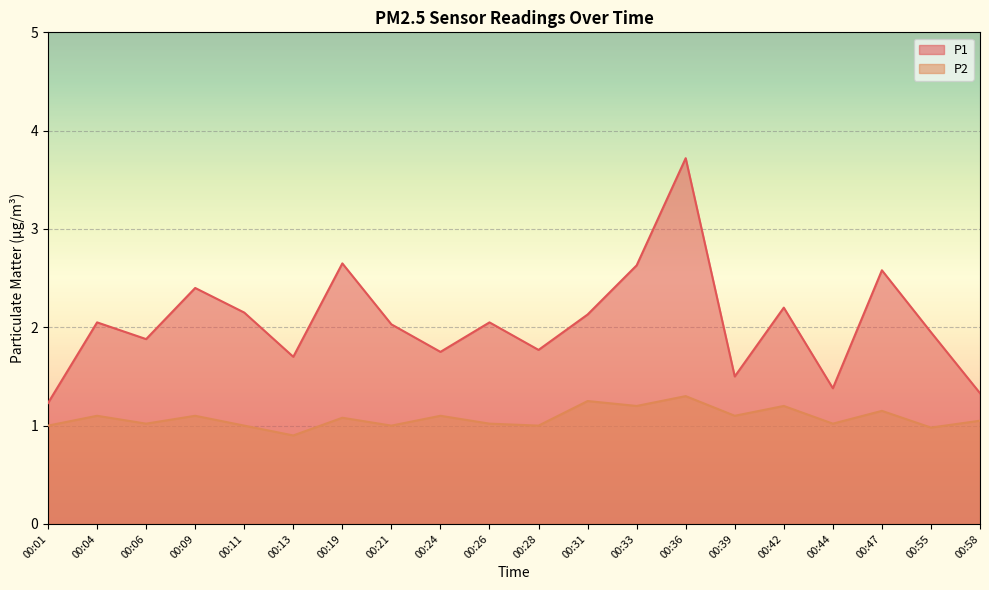

At which category is the sum across all series the highest?

00:36